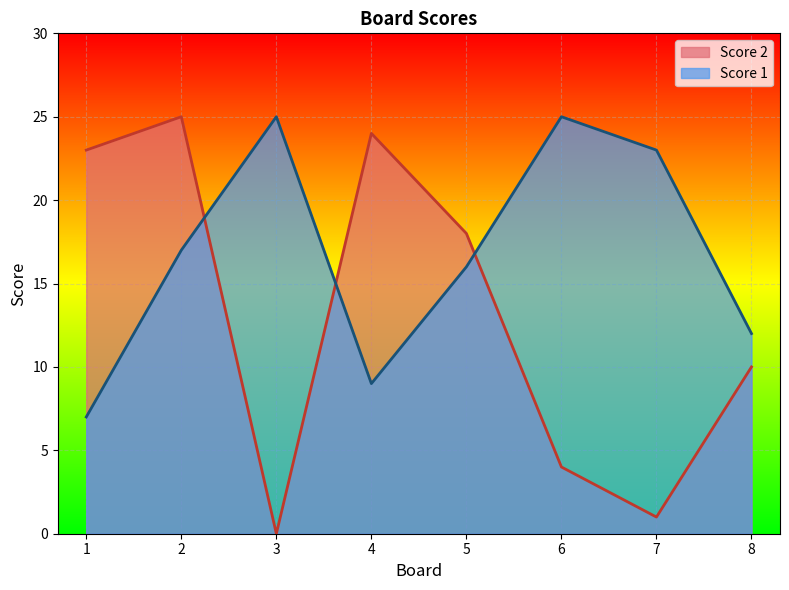

How many data points does each series have?

8